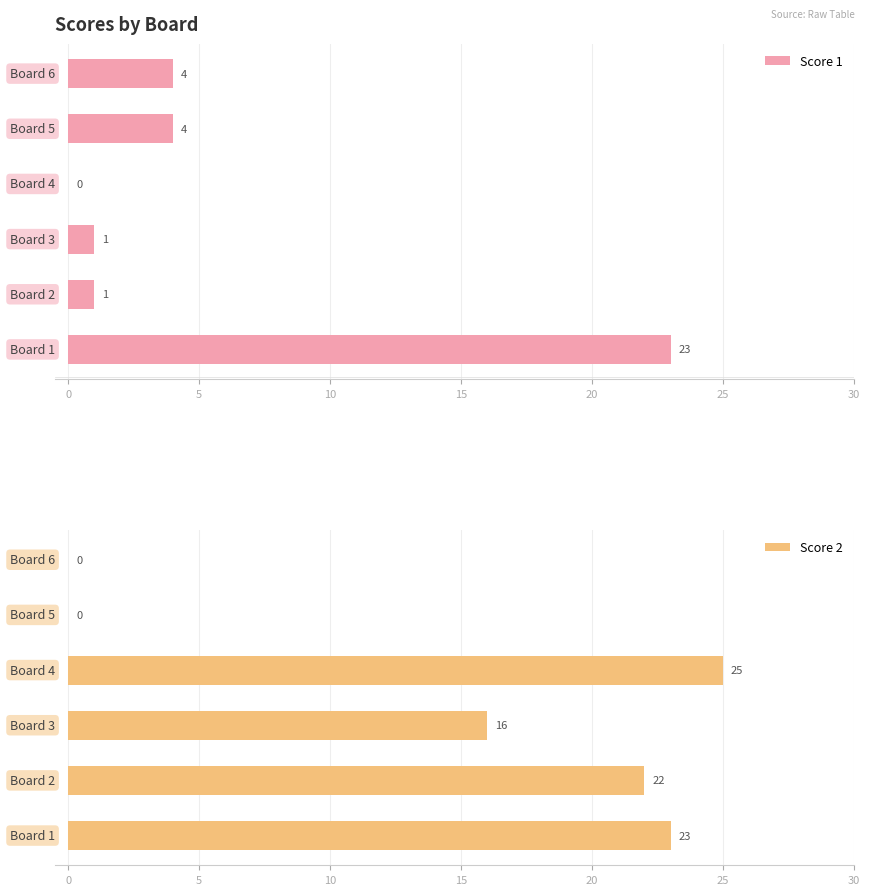

How many positive values does the Score 2 series have?

4